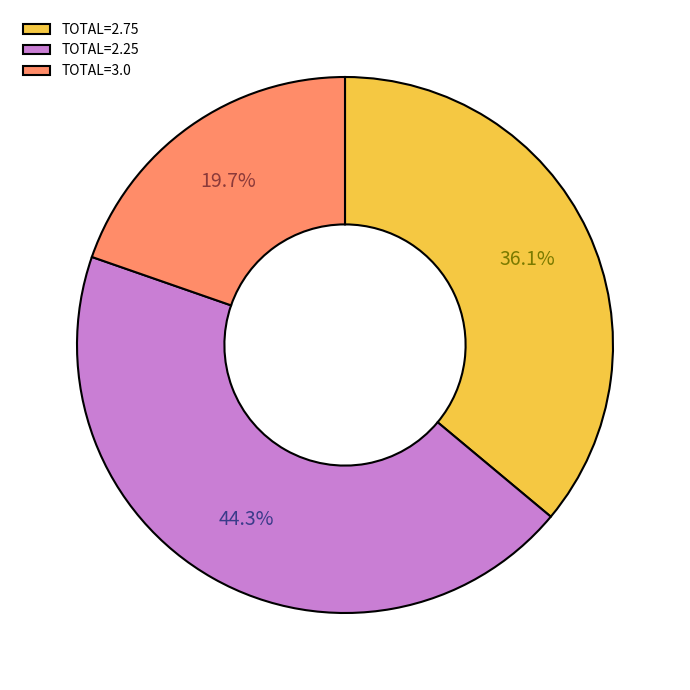

Which slice is the smallest?

TOTAL=3.0